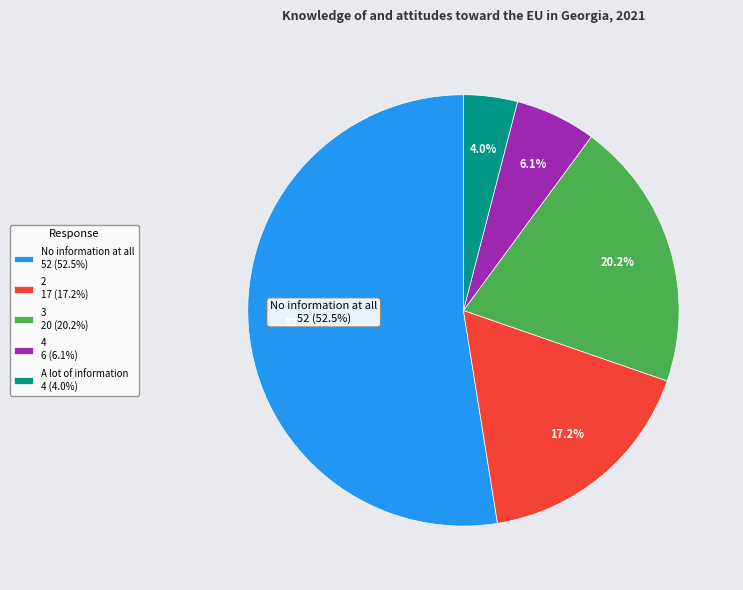

Which category has the biggest portion of the pie?

No information at all